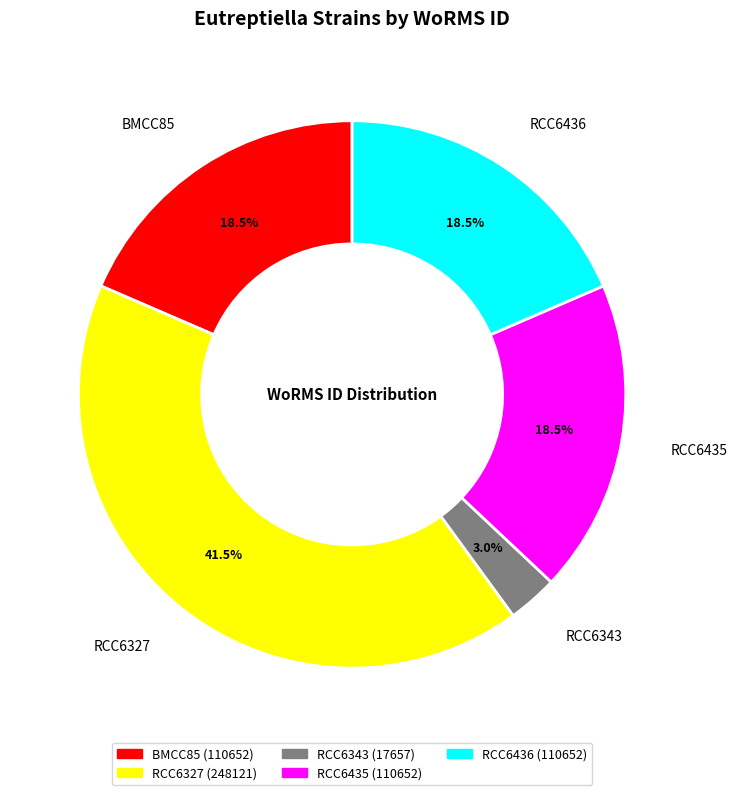

Does RCC6327 account for over 50% of the chart?

No